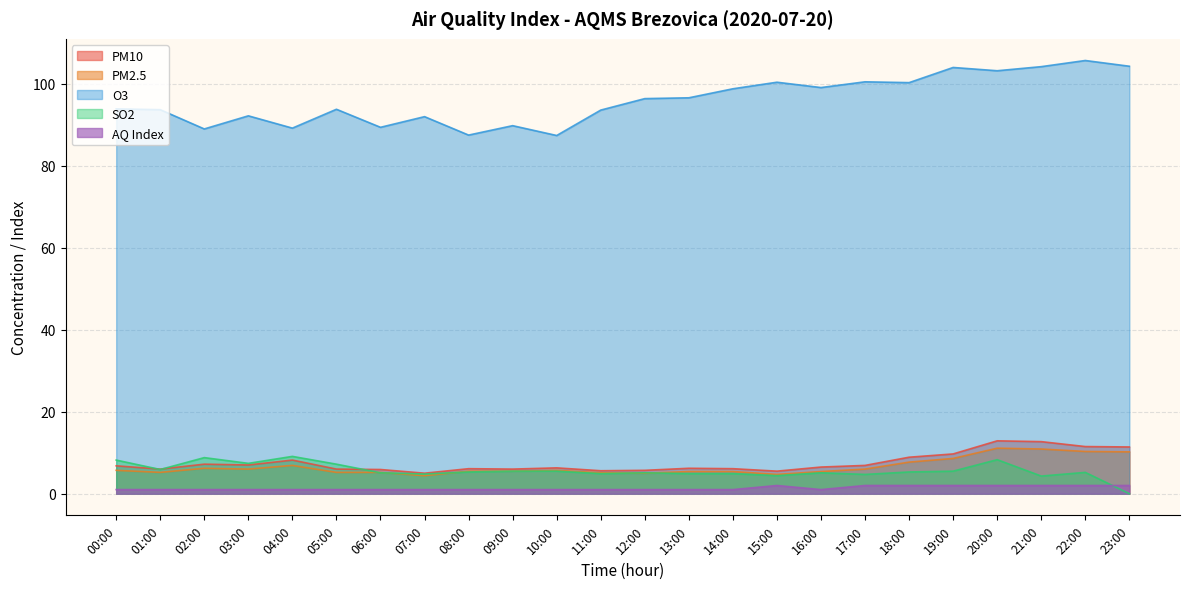

Which series changed the most between 08:00 and 20:00?

O3